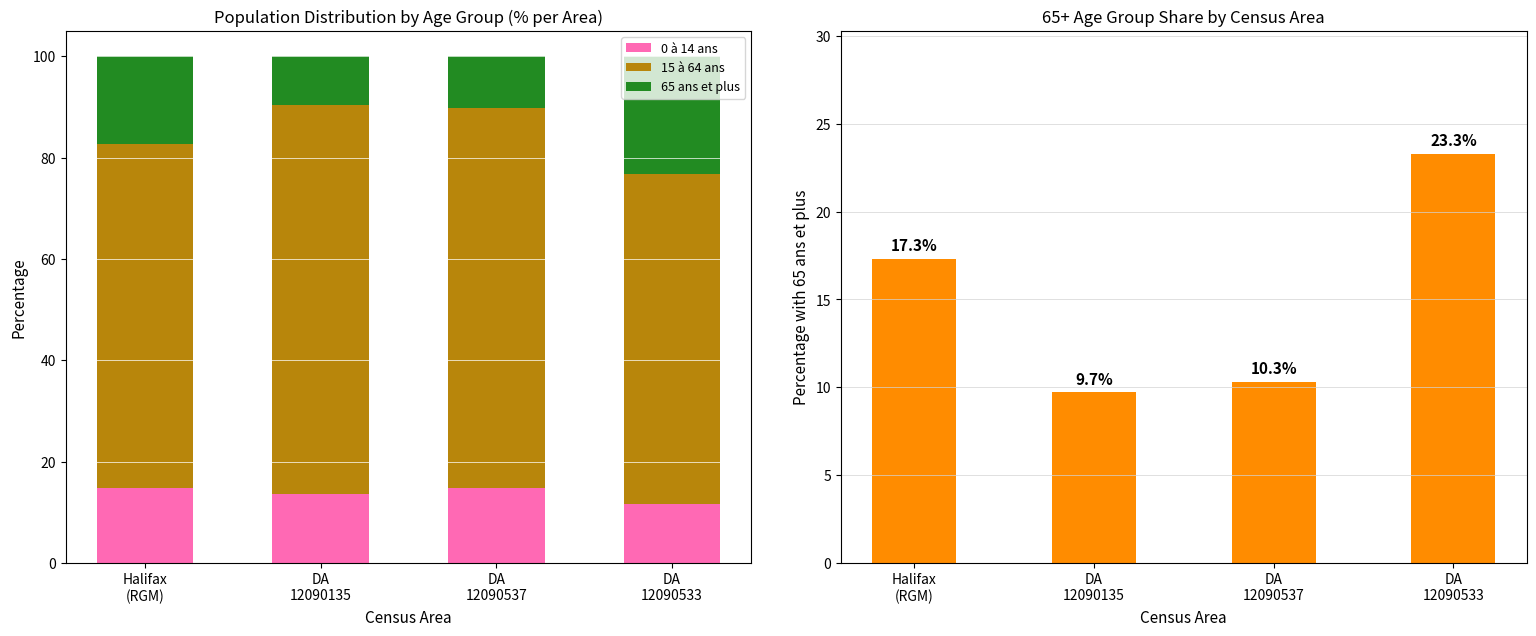

What is the value of the 65 ans et plus bar at the 2nd from the left?

9.7